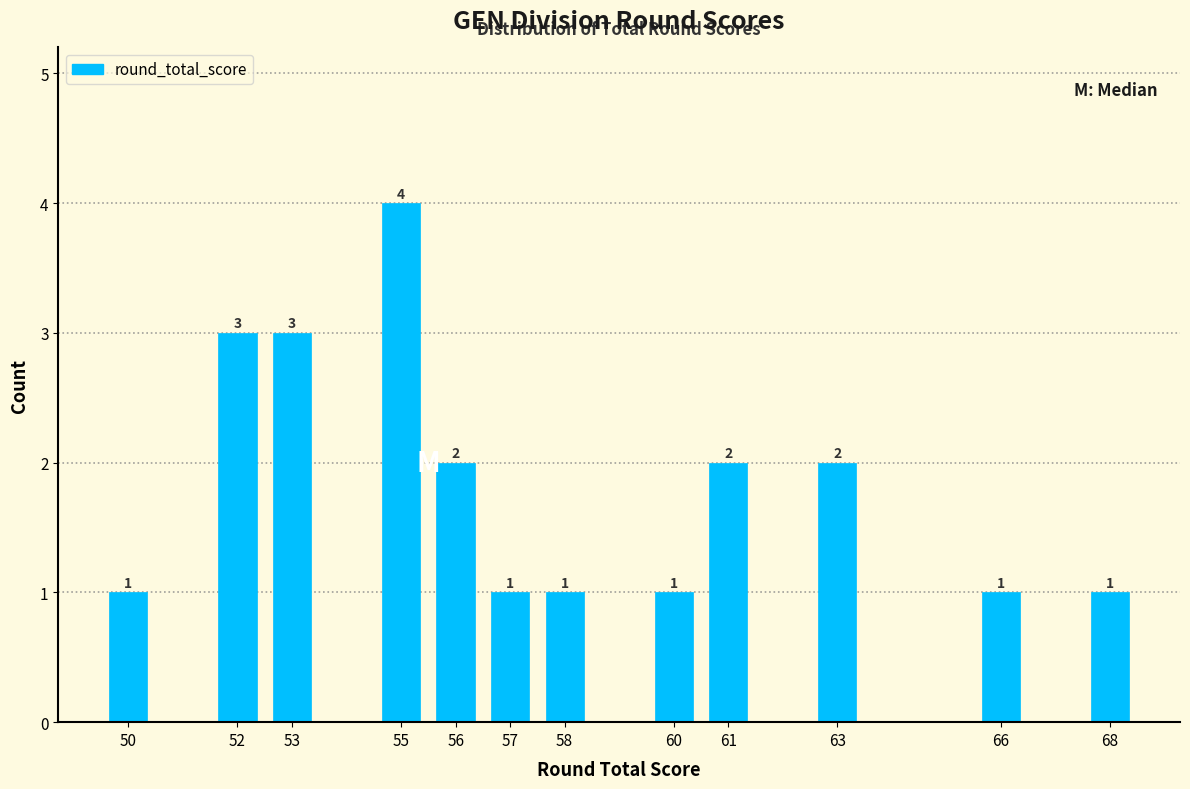

Reading left to right, transcribe all the data shown in this chart.

50=1	52=3	53=3	55=4	56=2	57=1	58=1	60=1	61=2	63=2	66=1	68=1